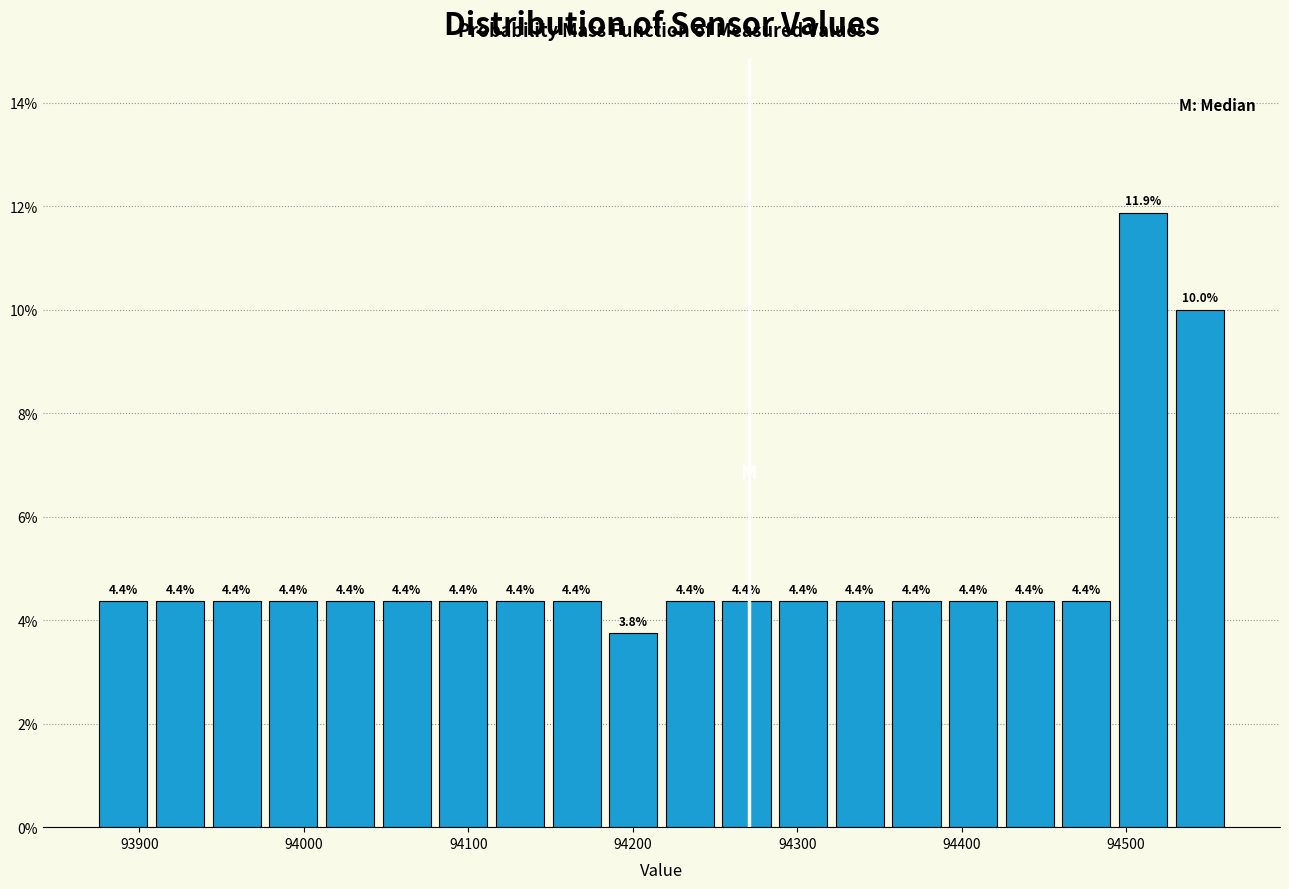

Around what value on the x-axis is the tallest bar? Give the approximate position of its centre, as read against the axis.

94510